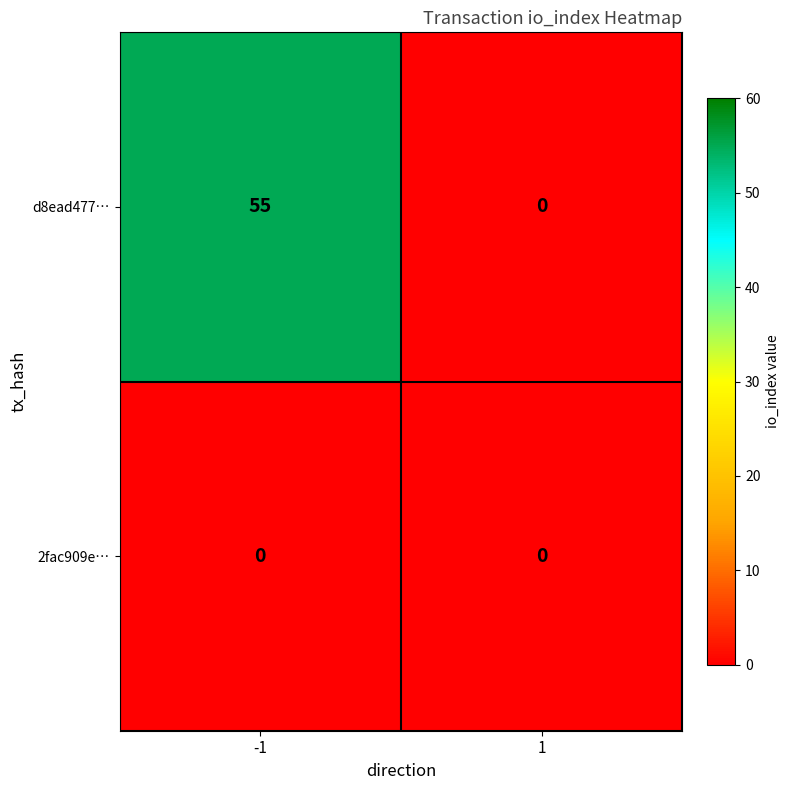

At how many categories does at least one series exceed 1?

1